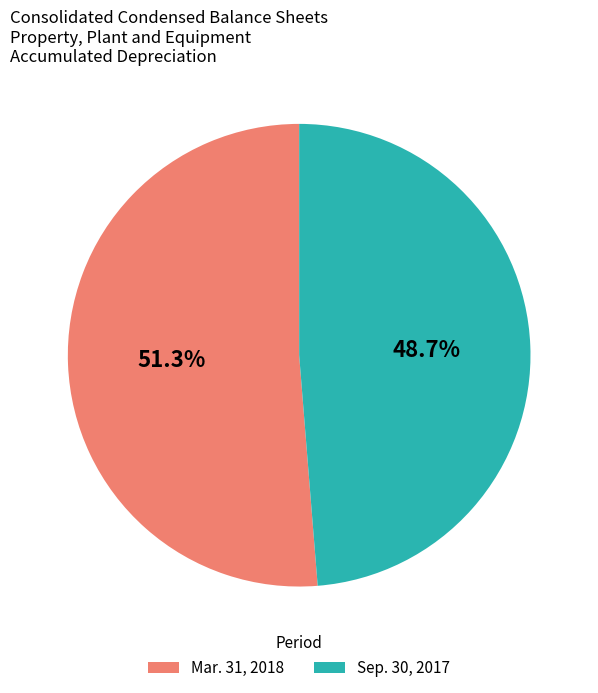

To the nearest percent, what is the difference between the largest and smallest slice percentages?

3%